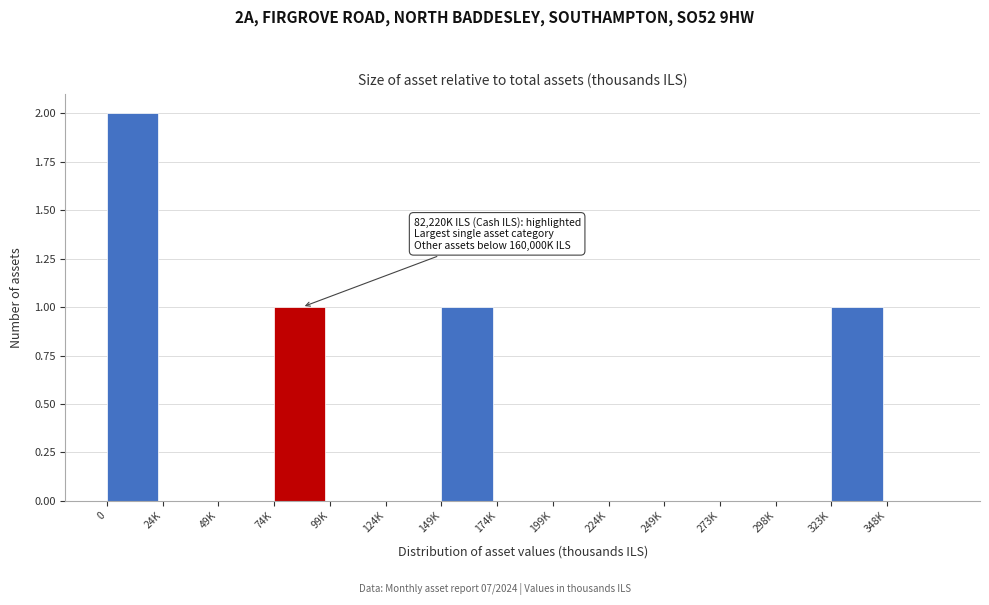

Reading right to left, extract all data points from this chart.

348K=0	323K=1	298K=0	273K=0	249K=0	224K=0	199K=0	174K=0	149K=1	124K=0	99K=0	74K=1	49K=0	24K=0	0=2